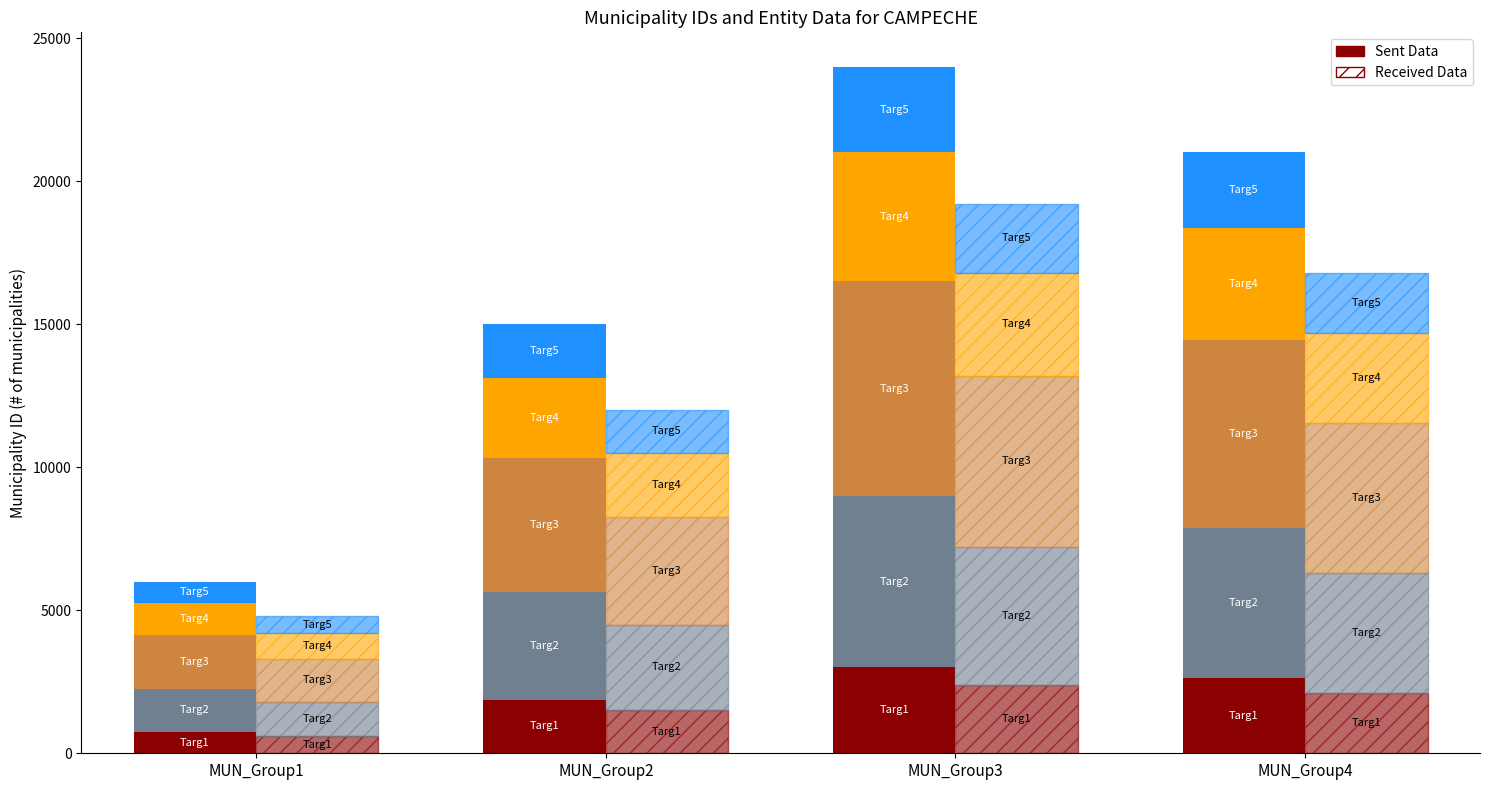

At which category does the chart reach its peak across all series?

MUN_Group3